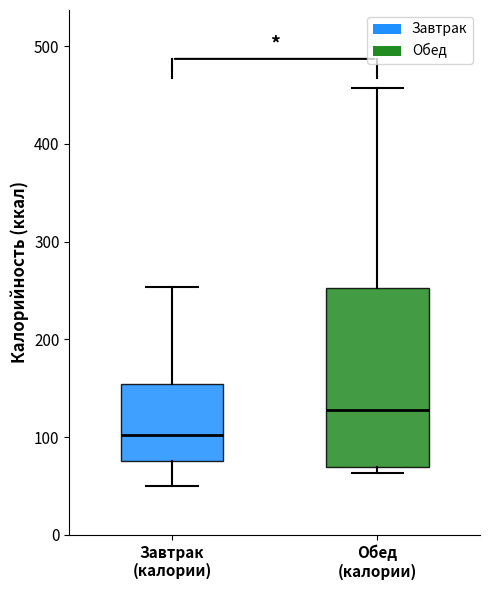

Where is the lower edge of the box for Обед (калории) on the y-axis? The values are not printed on the chart, so give them approximately, as read against the axis.

70